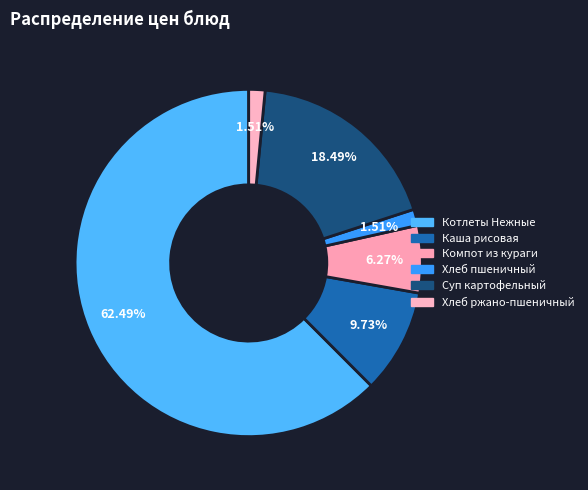

To the nearest percent, what is the average slice percentage?

17%